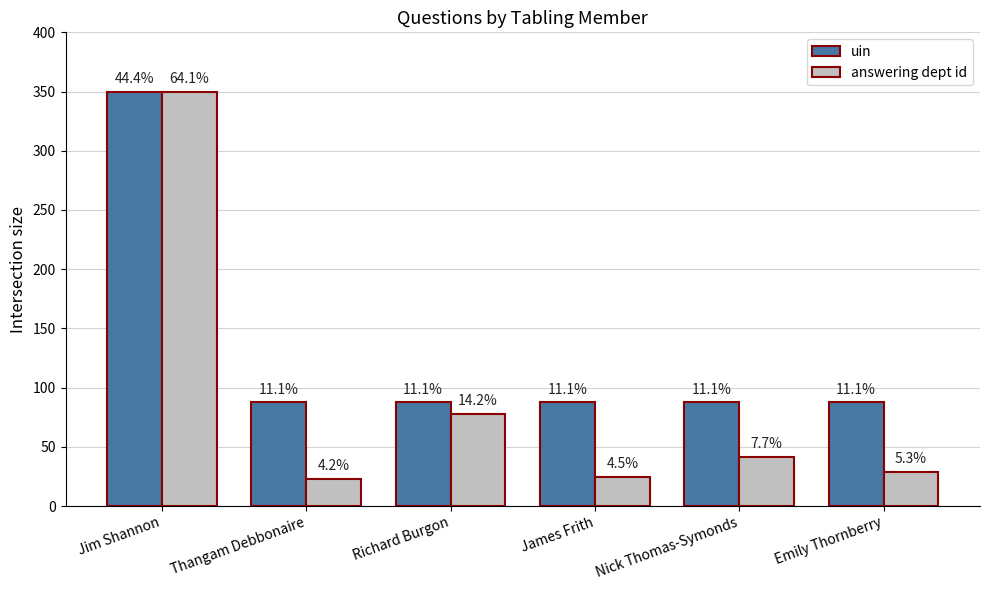

Which label corresponds to the largest value in the chart?

Jim Shannon